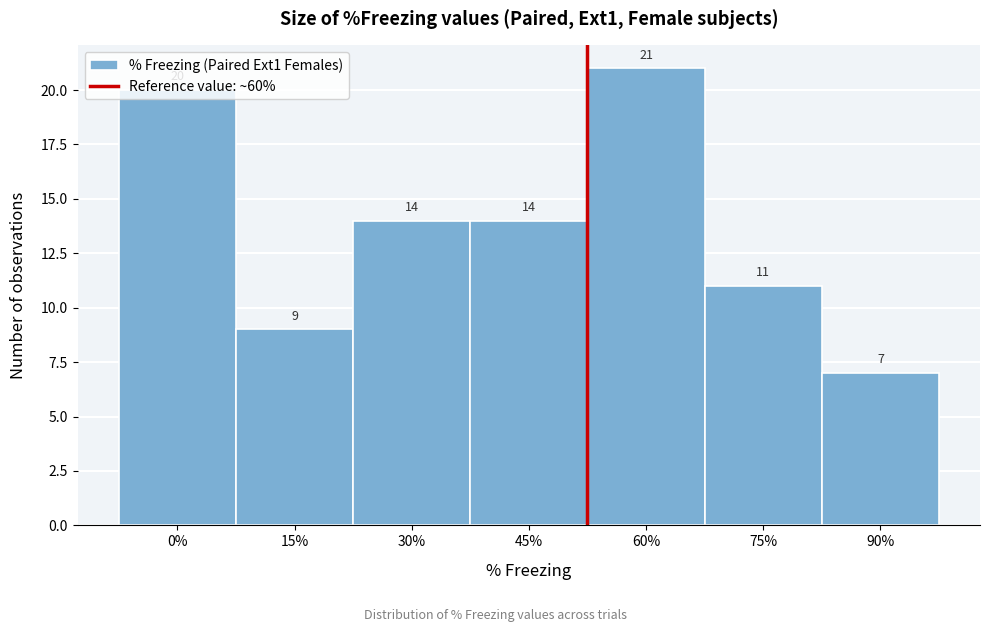

What is the difference between the maximum and minimum values?

14